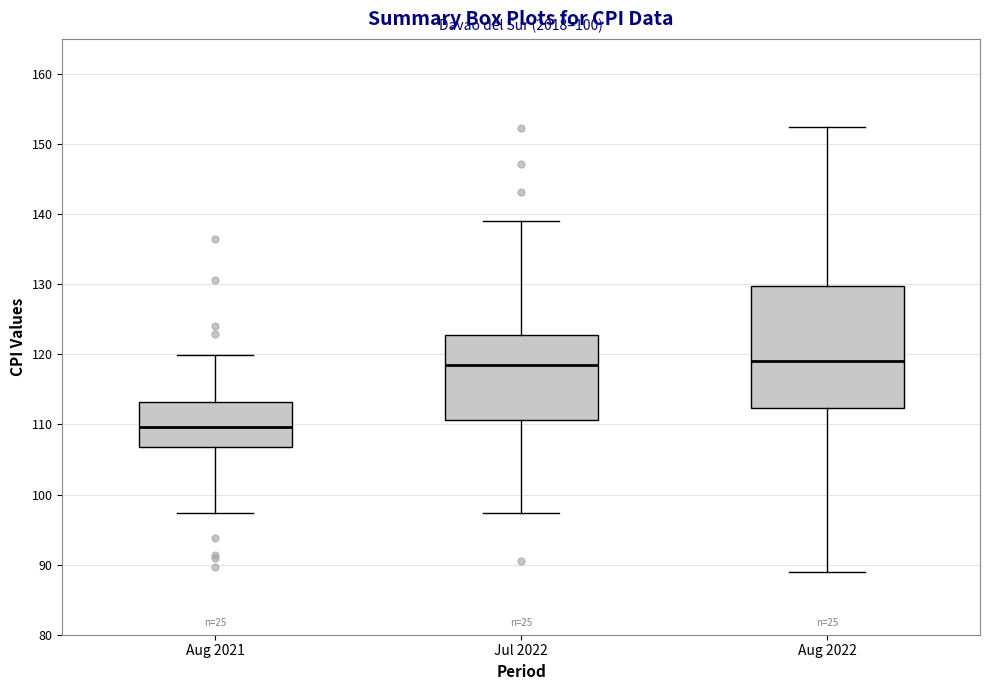

Reading left to right, transcribe this box plot: for each box, give where its median line is, the range the box spans, and where its two whiskers end, as read against the y-axis. The values are not printed on the chart, so give them approximately, as read against the axis.

Aug 2021: median 110, box 107 to 113, whiskers 97 to 120
Jul 2022: median 119, box 111 to 123, whiskers 97 to 139
Aug 2022: median 119, box 112 to 130, whiskers 89 to 153